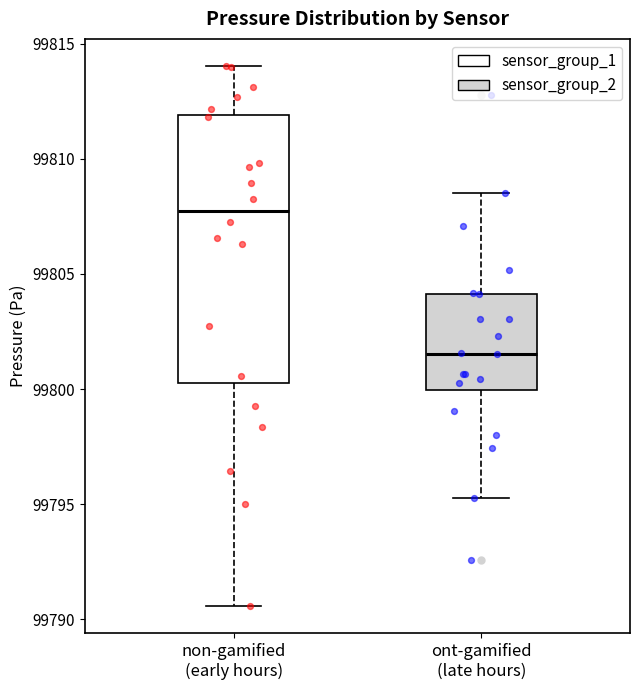

Which box's median line is the lowest?

ont-gamified (late hours)